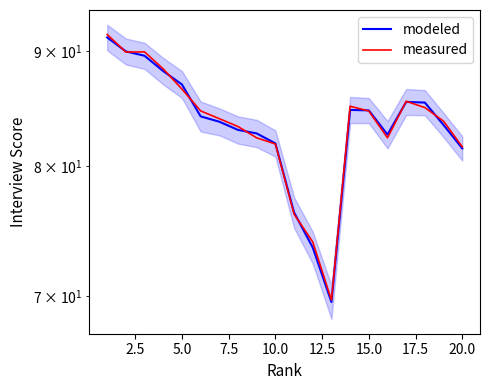

Between 5.0 and 15.0, which series saw the biggest shift?

measured